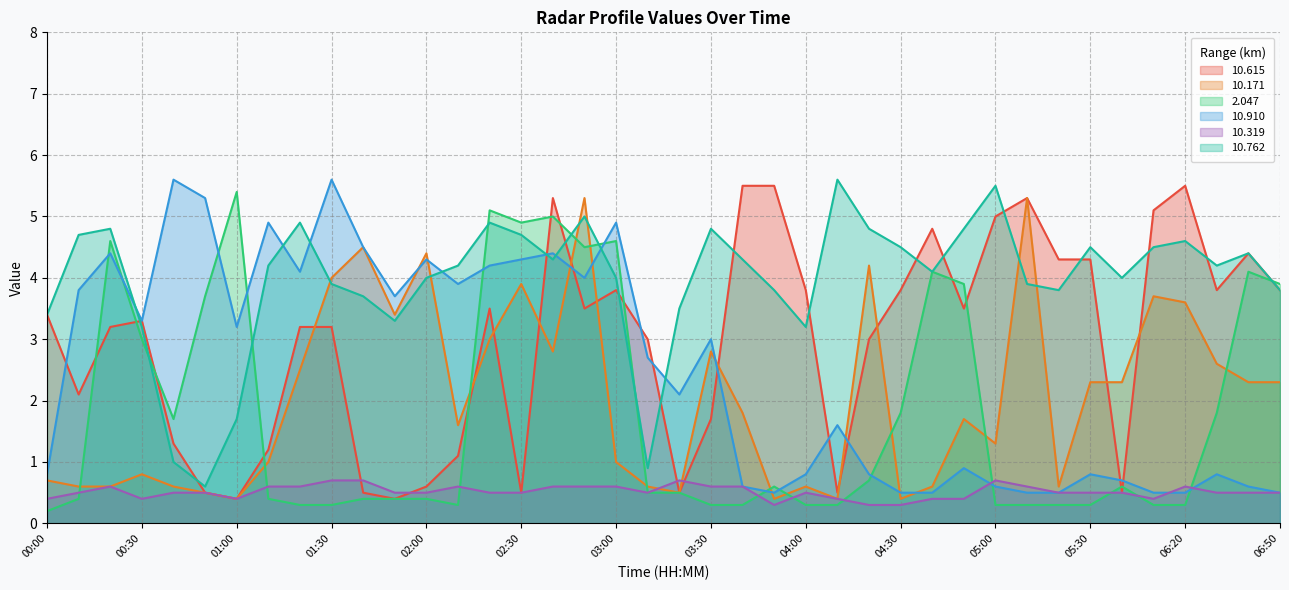

At which label is 10.319 closest to 0?

03:50